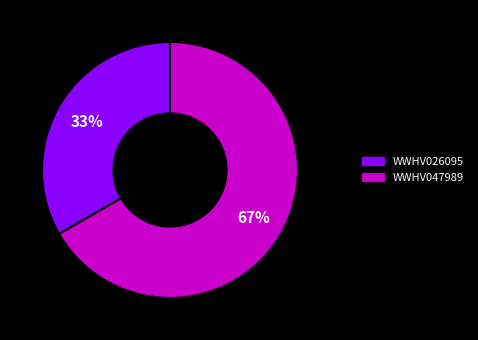

How many slices are in this pie chart?

2